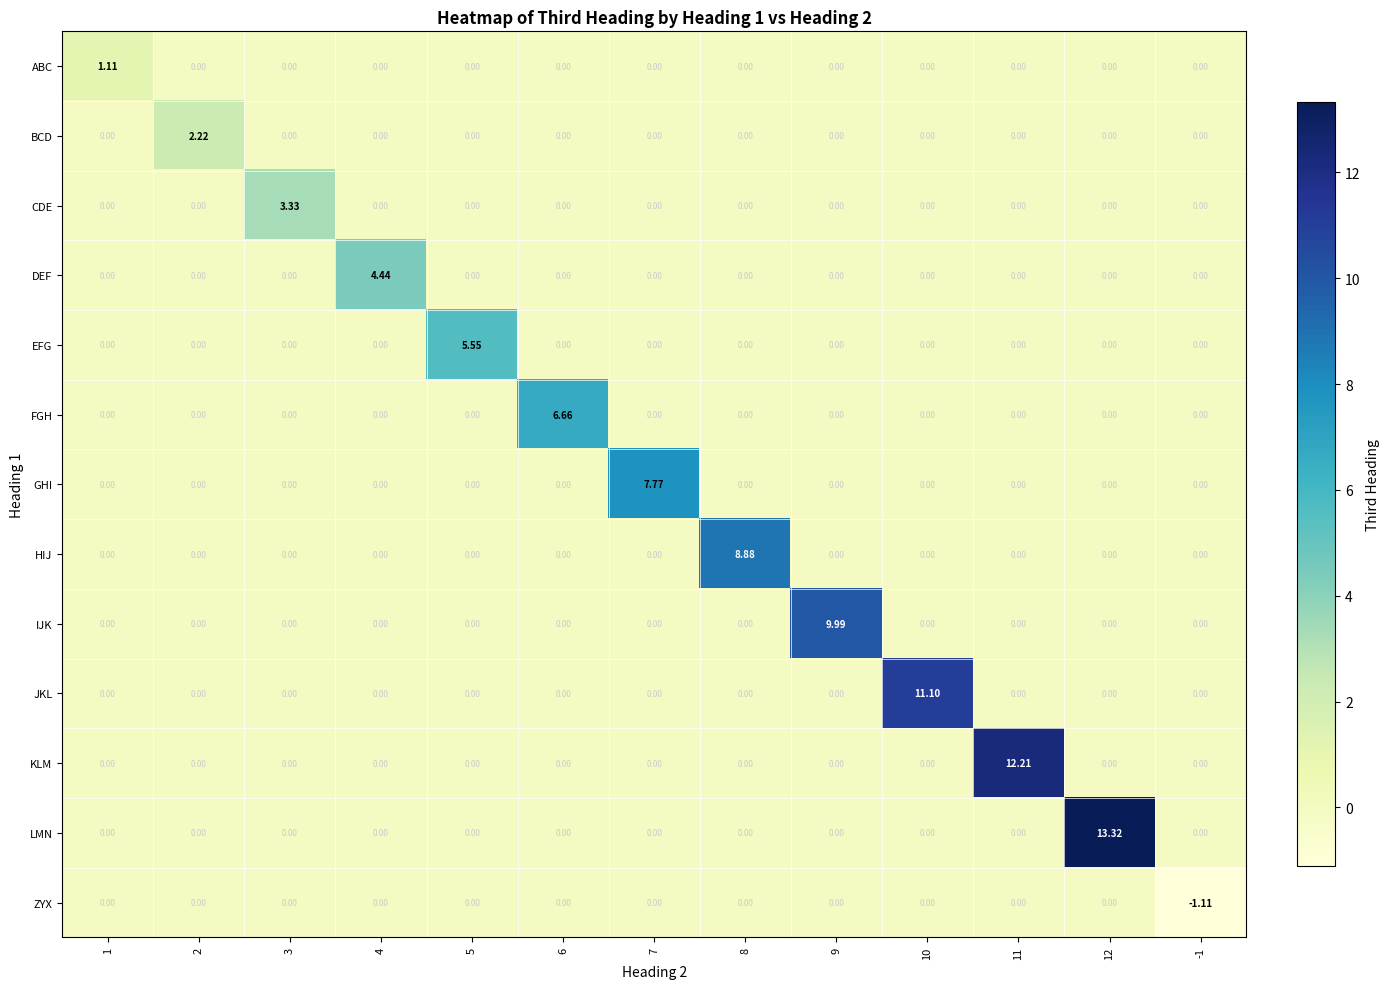

Which series changed the most between 2 and -1?

BCD